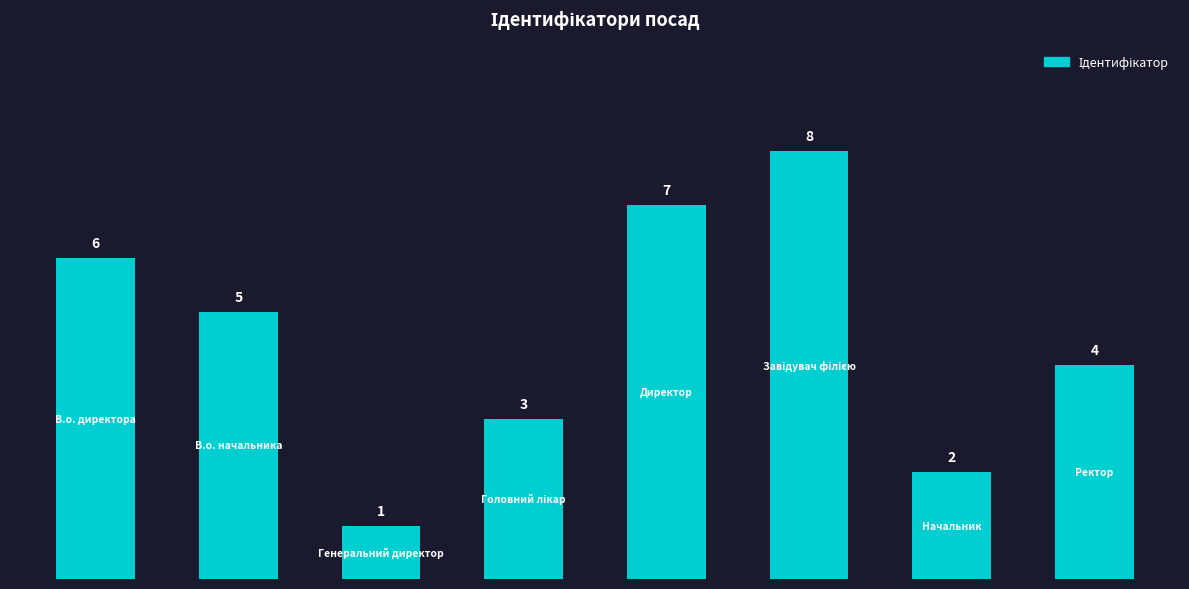

How many bars are there in total?

8